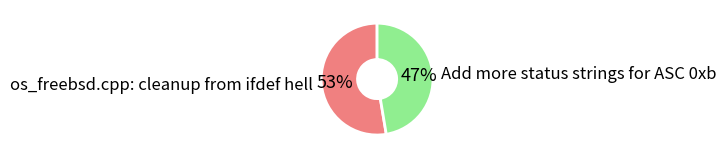

True or false: Add more status strings for ASC 0xb accounts for 54% of the total.

False